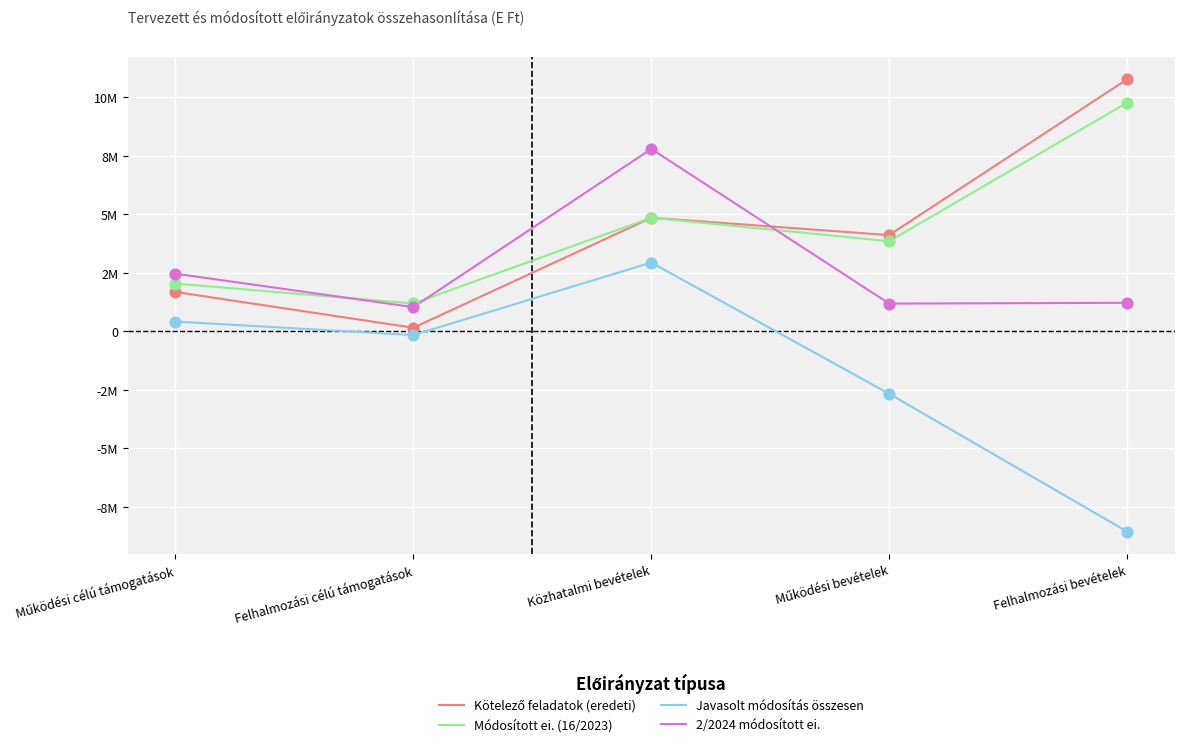

What is the total value across all series at Közhatalmi bevételek?

20453979